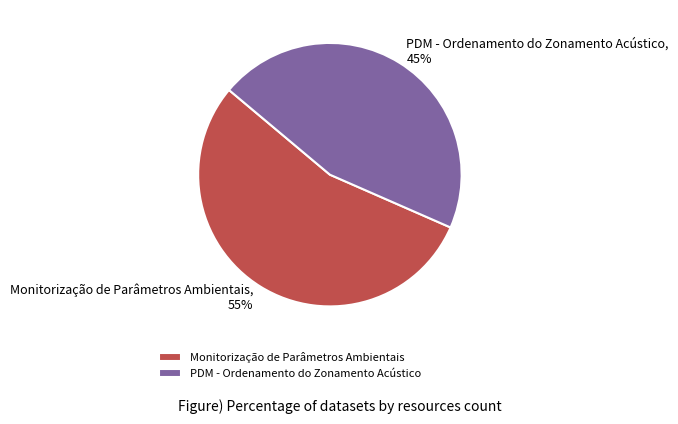

Approximately how many times larger is the value at Monitorização de Parâmetros Ambientais compared to PDM - Ordenamento do Zonamento Acústico?

1.2